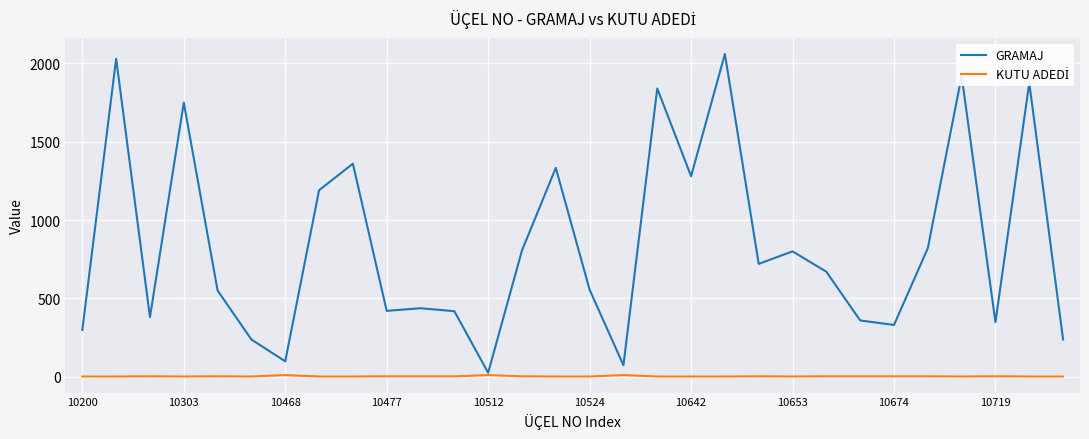

Which series has the largest total across all categories?

GRAMAJ